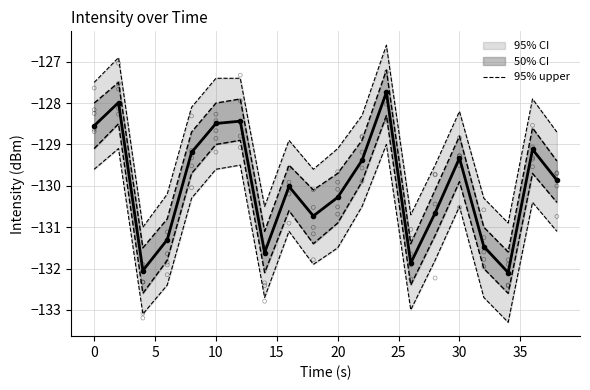

Which series has the largest Y range (max minus min)?

upper_95